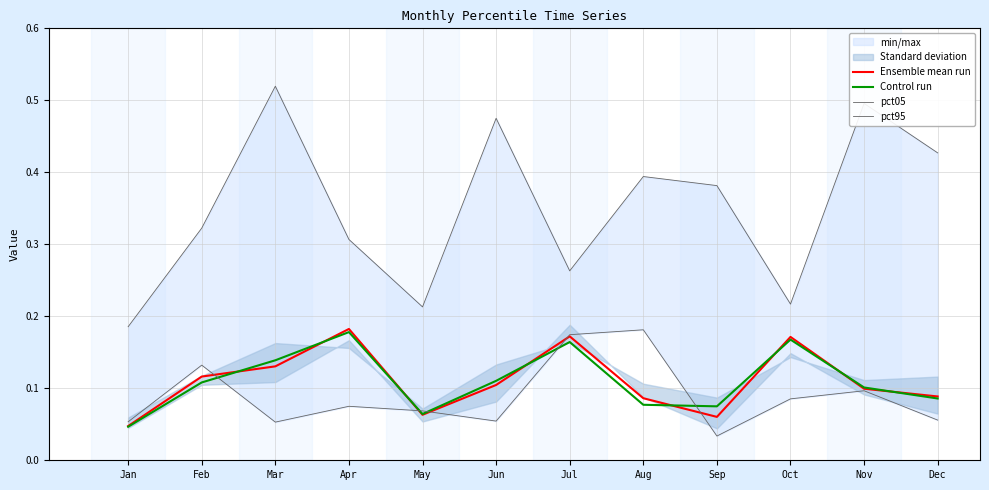

How many lines are shown in the chart?

4